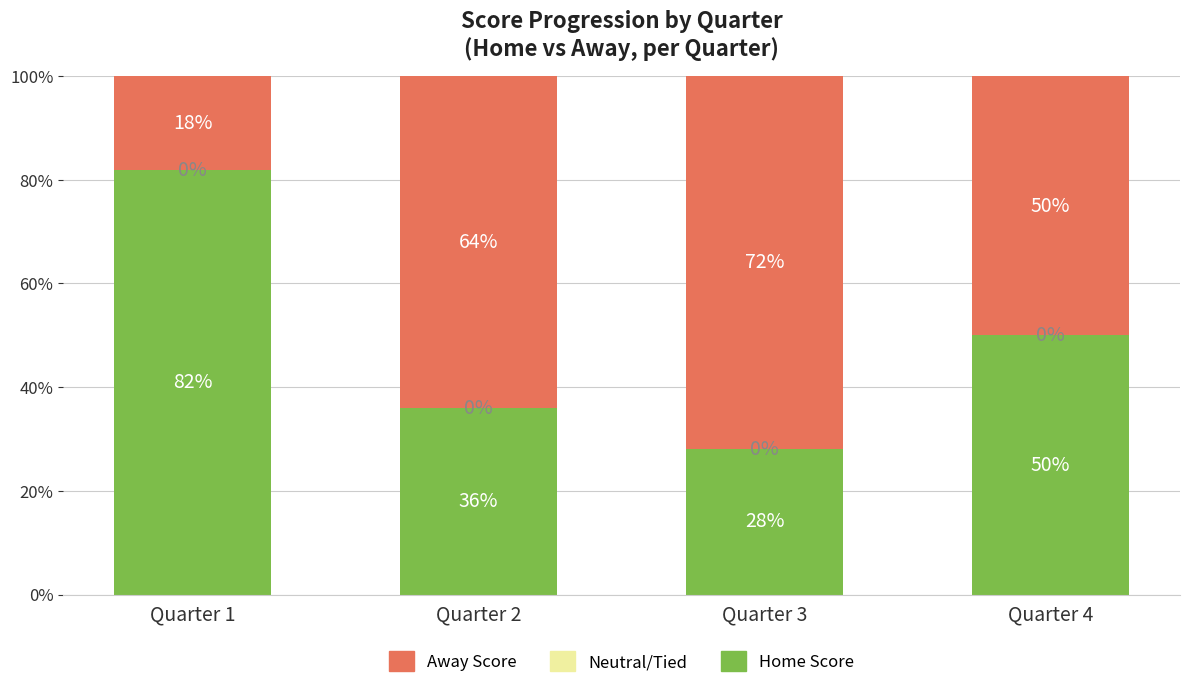

What is the total value across all series at Quarter 1?

100.0